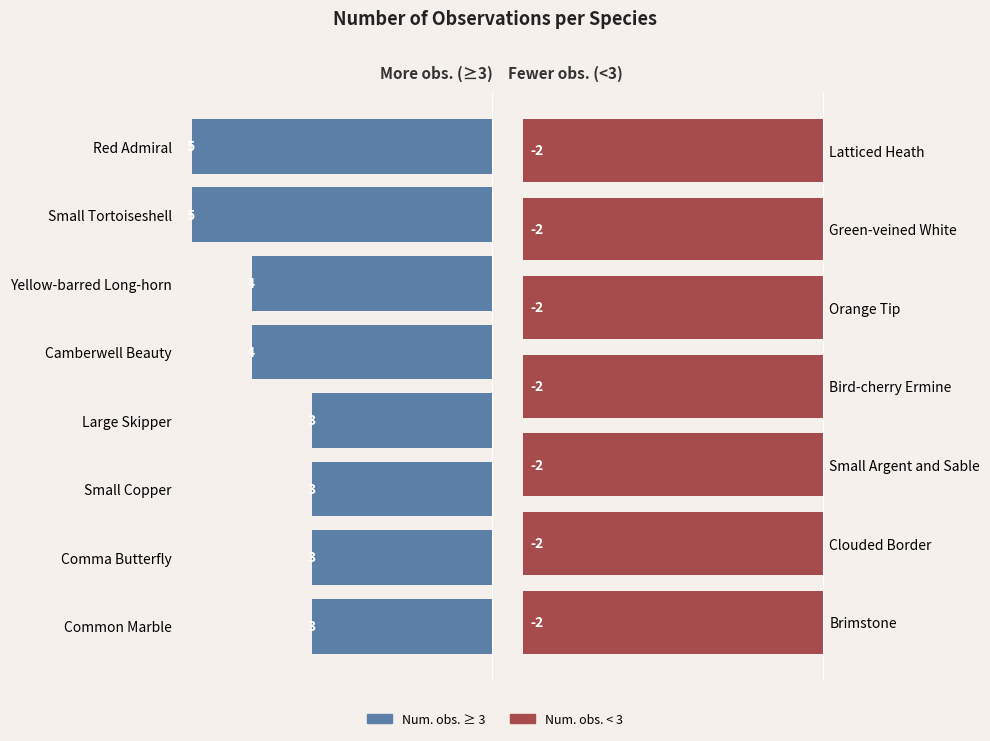

Reading right to left, what are all the values shown in this chart?

Brimstone=2	Clouded Border=2	Small Argent and Sable=2	Bird-cherry Ermine=2	Orange Tip=2	Green-veined White=2	Latticed Heath=2	Common Marble=3	Comma Butterfly=3	Small Copper=3	Large Skipper=3	Camberwell Beauty=4	Yellow-barred Long-horn=4	Small Tortoiseshell=5	Red Admiral=5